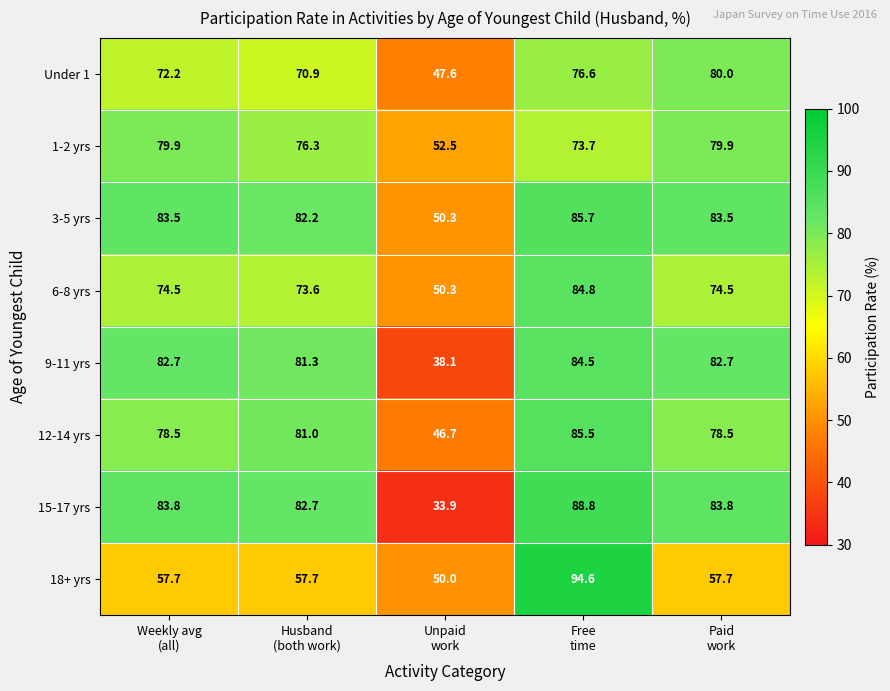

What is the greatest value displayed?

94.6